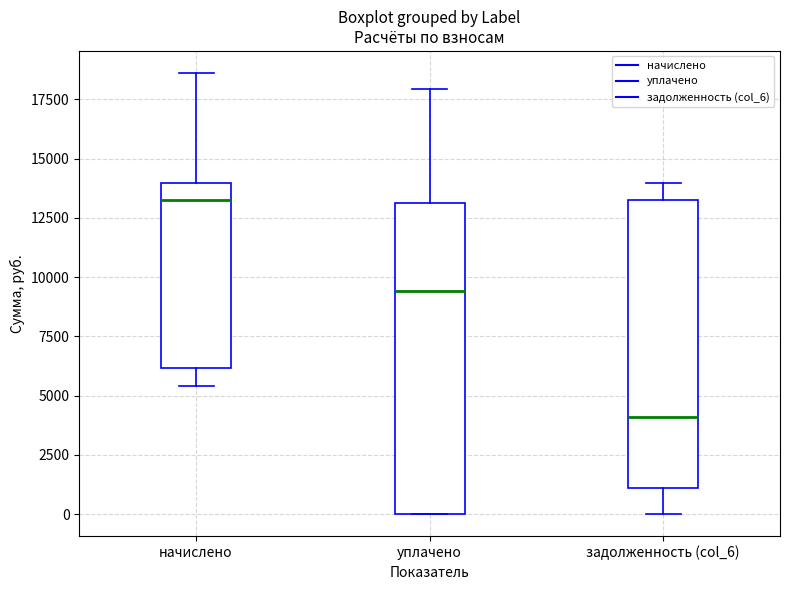

Comparing the boxes themselves (not the whiskers), which one is the tallest?

уплачено